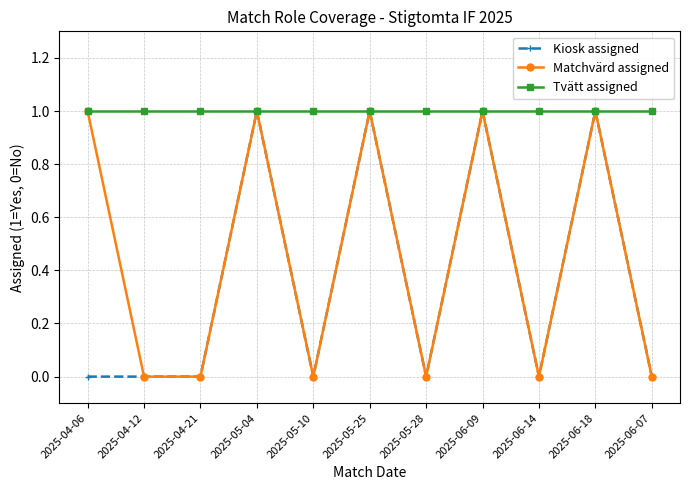

What are all the series names shown in the legend?

Kiosk assigned, Matchvärd assigned, Tvätt assigned